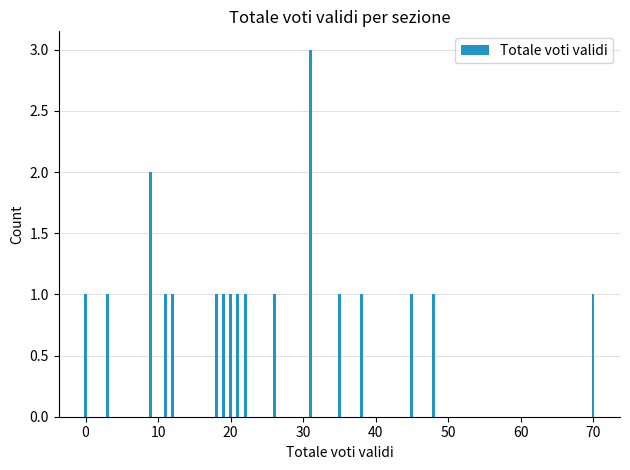

What is the sum of all values?

20